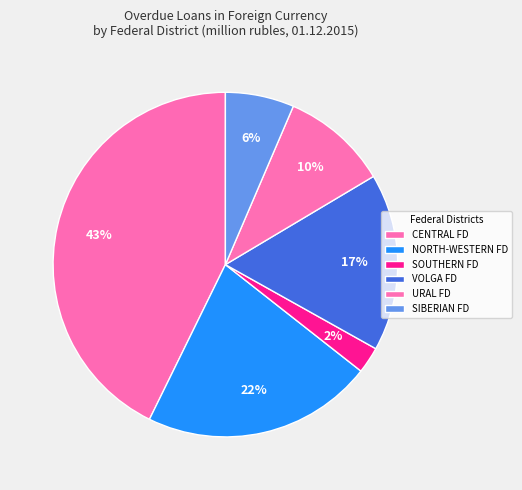

Count the number of slices in the pie.

6